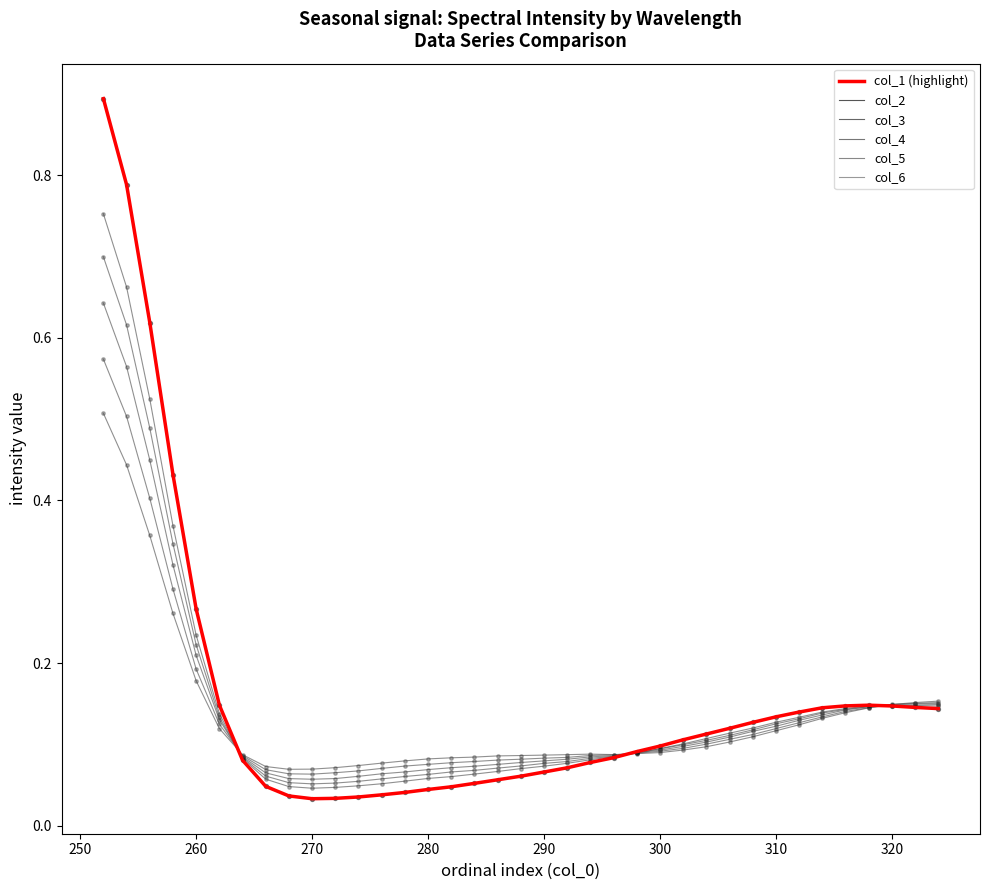

How many lines are shown in the chart?

6